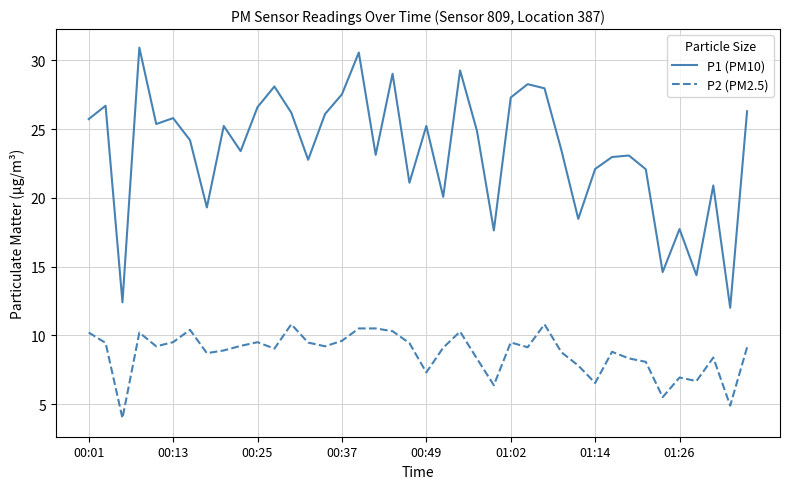

What is the lowest value of the P1 (PM10) series?

12.0